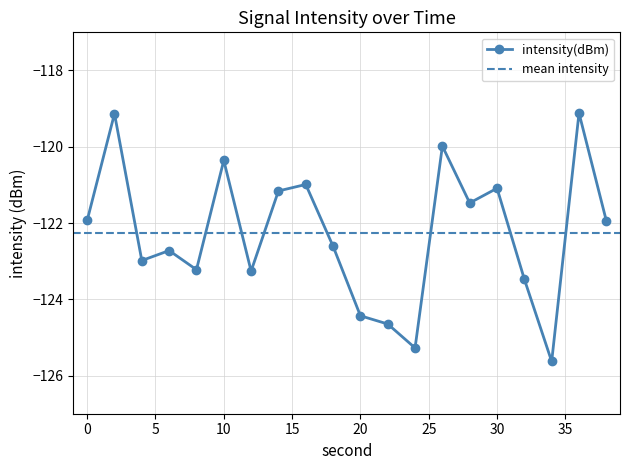

What is the minimum value shown in the chart?

-125.6